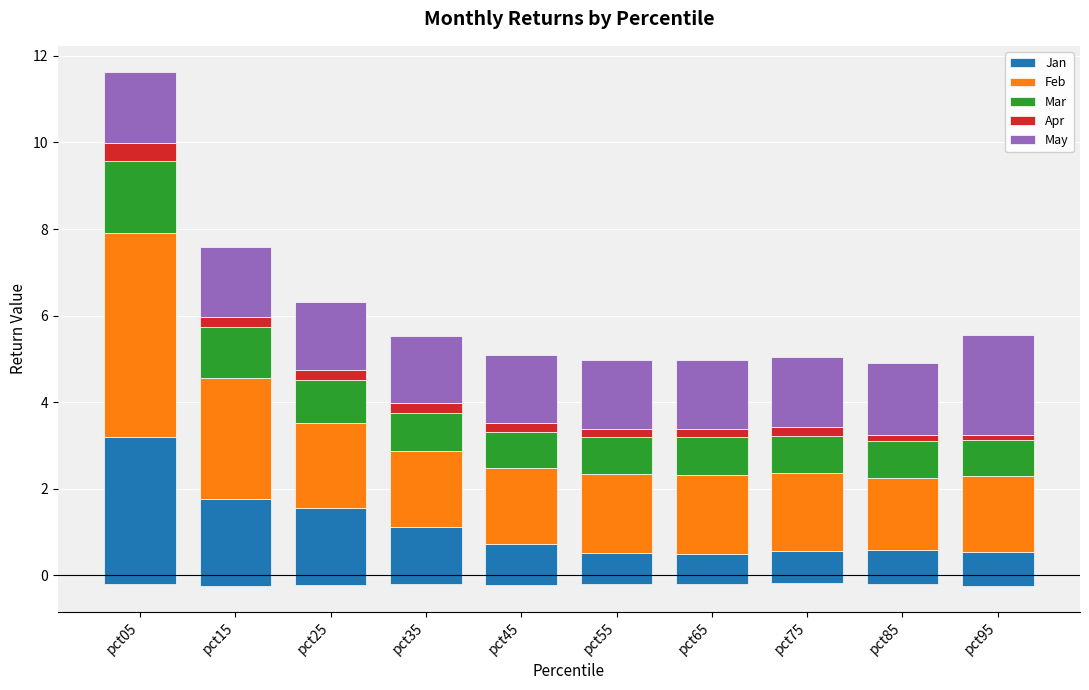

How many categories are shown in the chart?

10